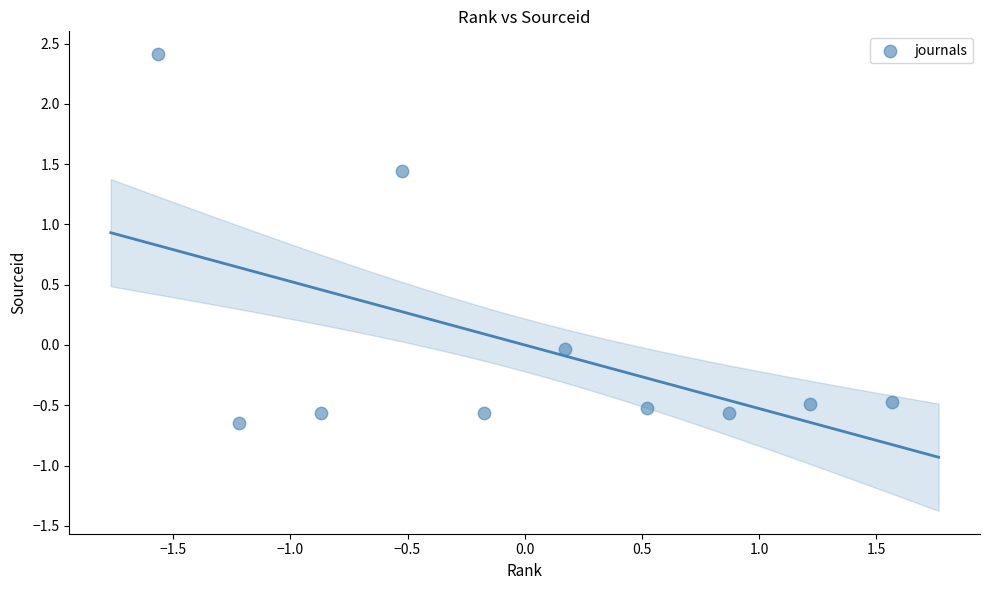

What is the range of X values (max minus min)?

3.1